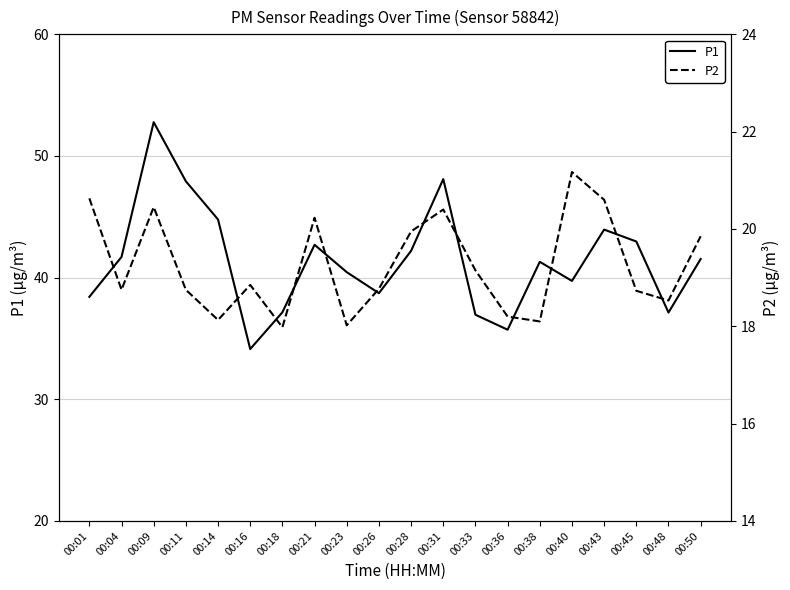

True or false: P2 has a value of 9.7 at 00:36.

False